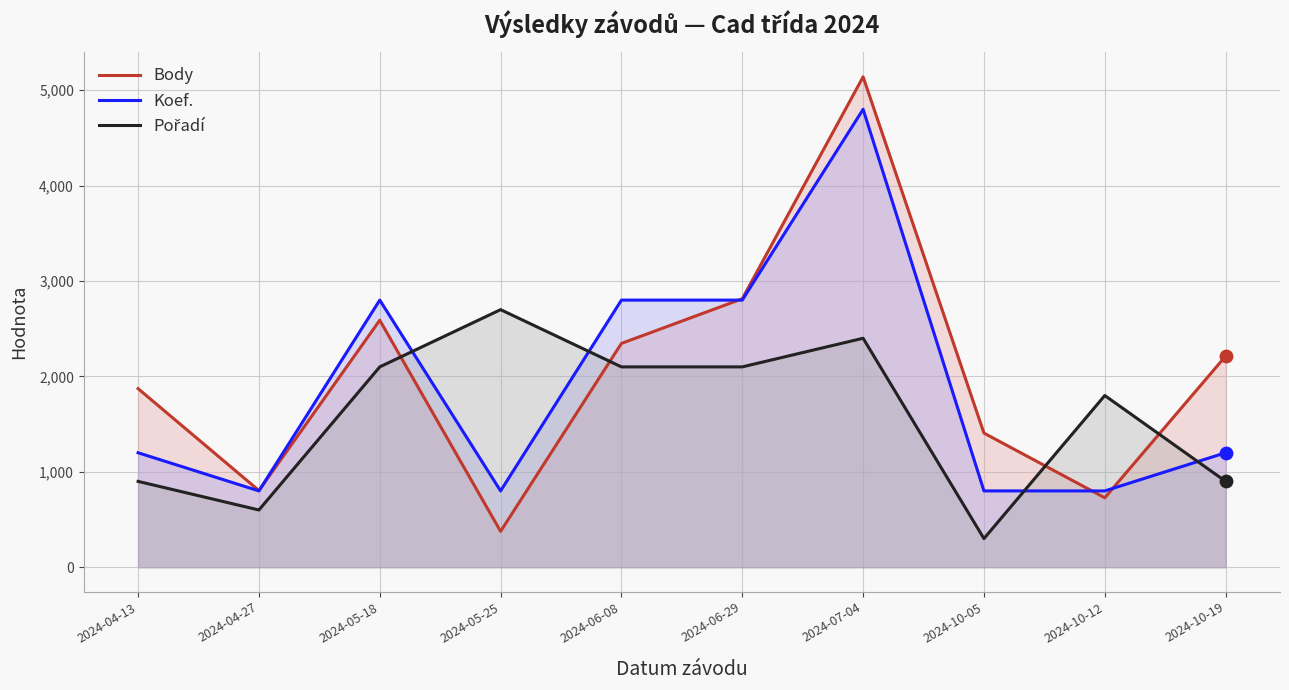

Which series has the largest total across all categories?

Body